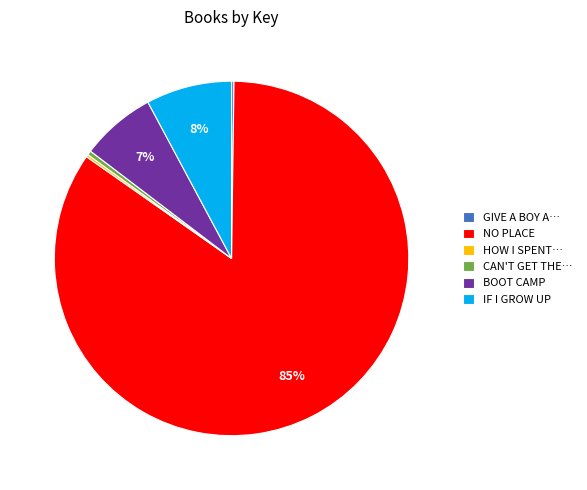

To the nearest percent, what is the combined percentage of IF I GROW UP and BOOT CAMP?

15%